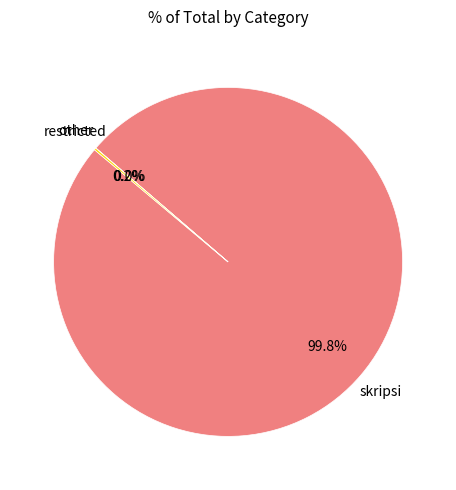

Which category has the biggest portion of the pie?

skripsi